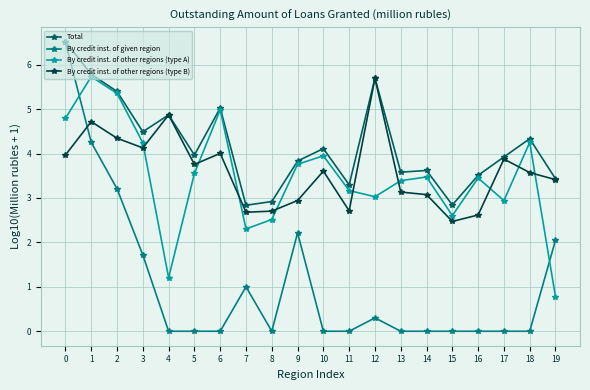

After their last crossing, which series has the higher values: By credit inst. of given region or By credit inst. of other regions (type A)?

By credit inst. of given region